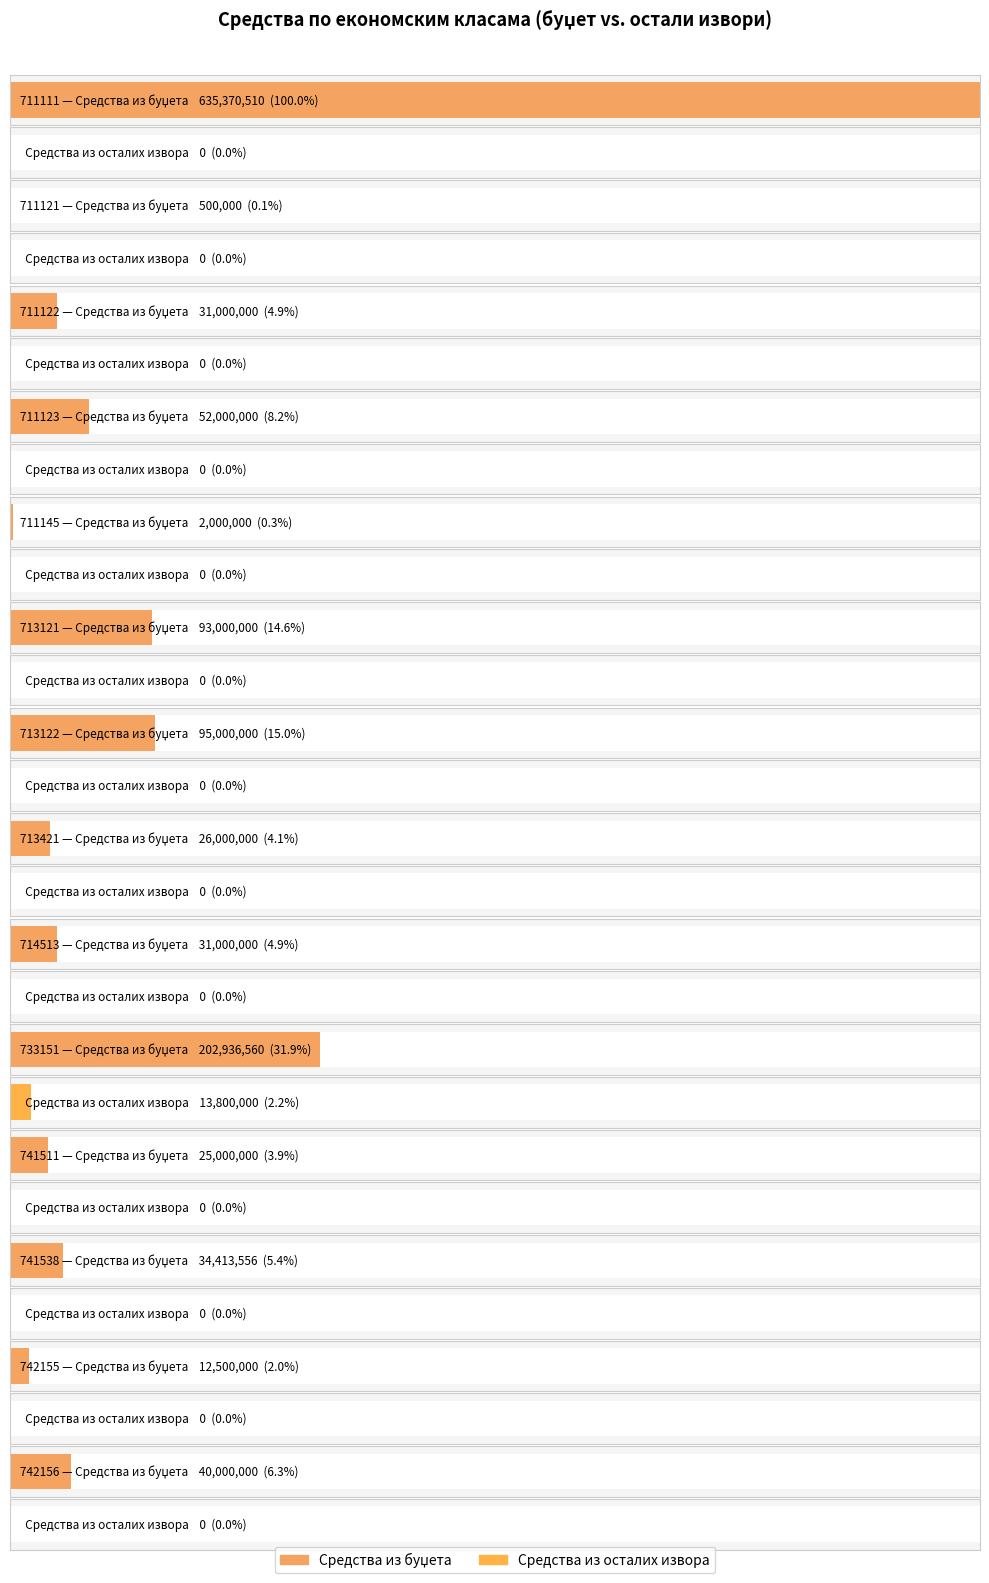

Read the Средства_из_буџета value at 742156, to the nearest 10.

40000000